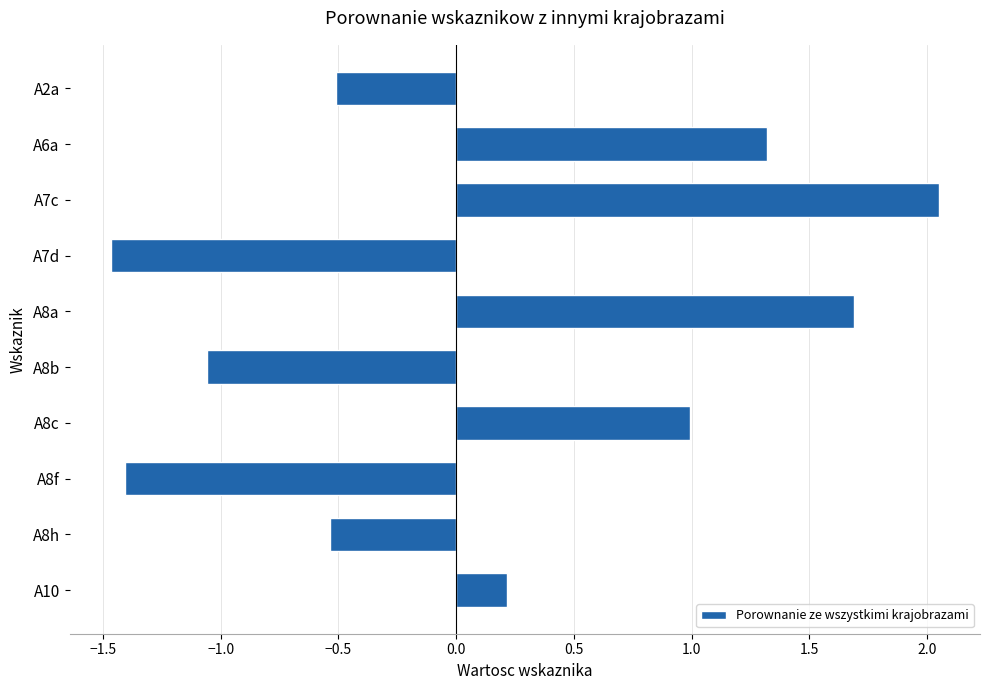

Is it true that the value at A2a is -0.3?

False